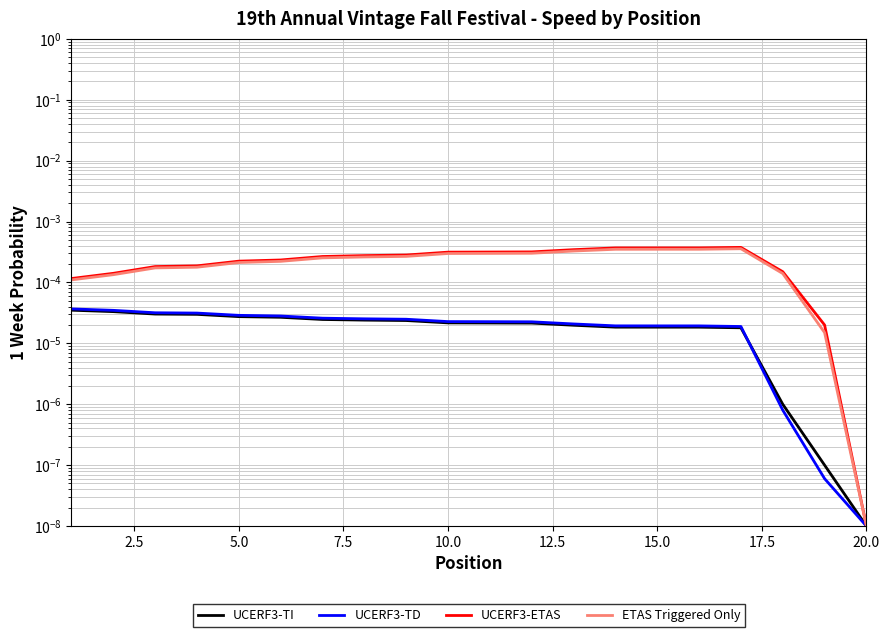

Is the value of UCERF3-TI at 15.0 greater than the value of UCERF3-TD at 10.0?

No